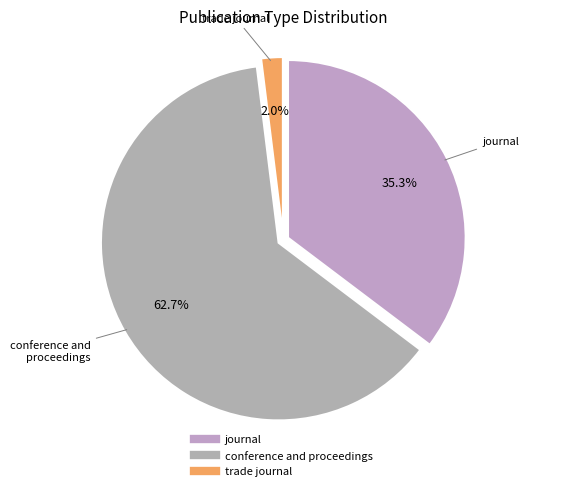

Is there any slice that represents more than half of the pie?

Yes